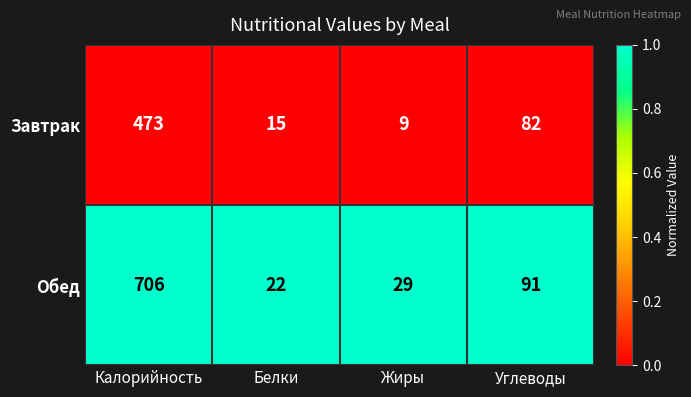

Reading left to right, transcribe all the data shown in this chart.

Завтрак: 473	15	9	82
Обед: 706	22	29	91